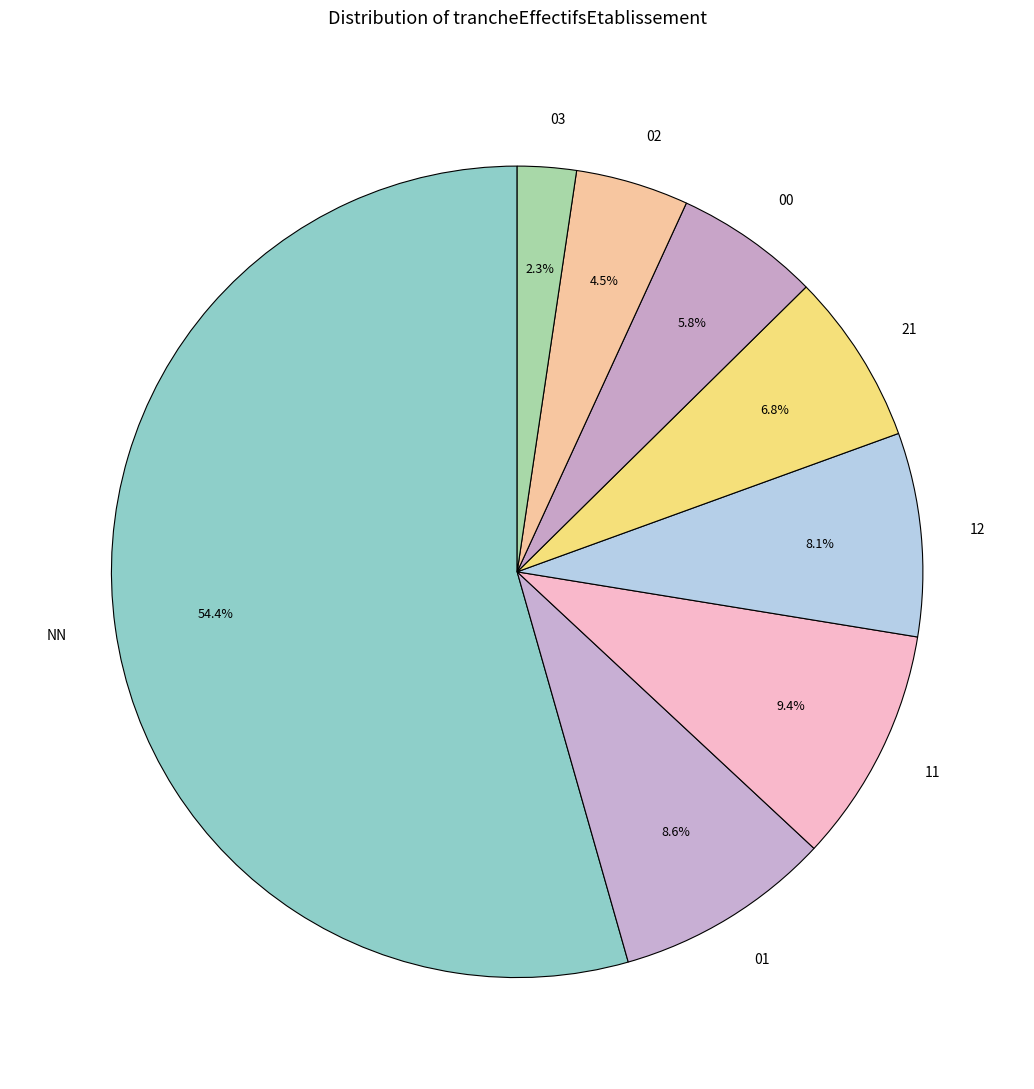

Is it true that 21 is 1% of the pie?

False